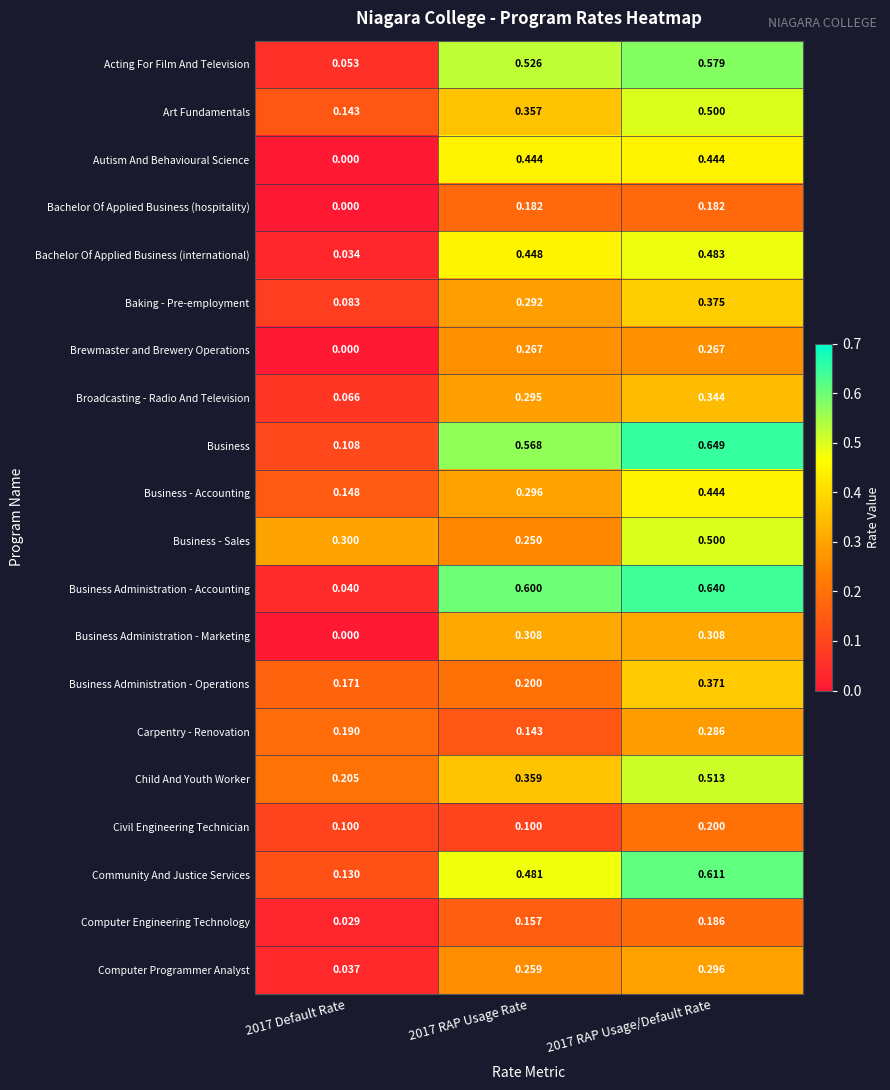

What is the total value across all series at 2017 Default Rate?

1.8